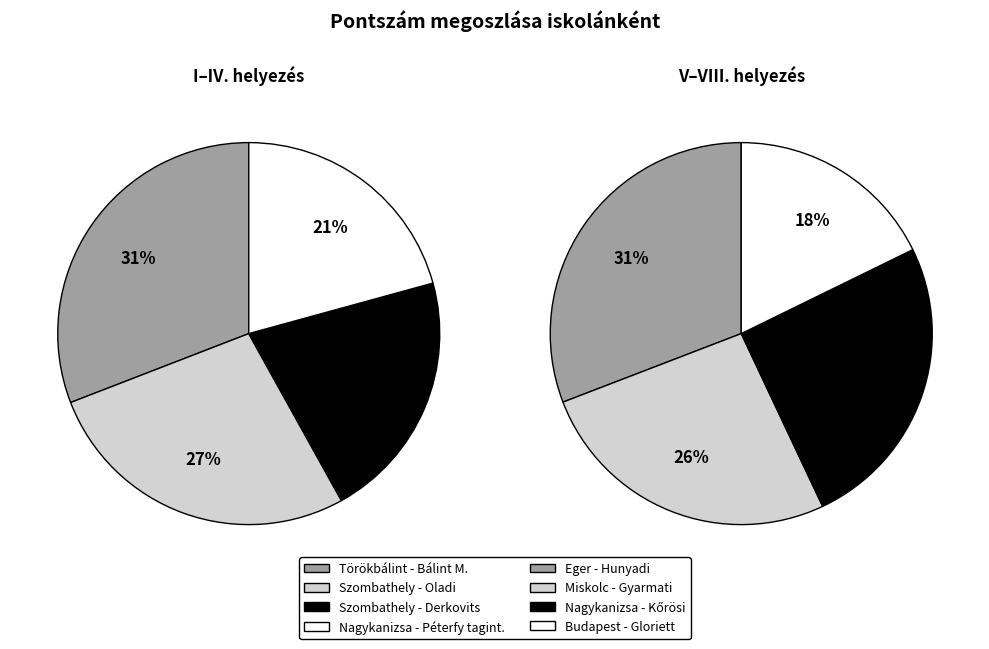

How many segments does this pie chart have?

8